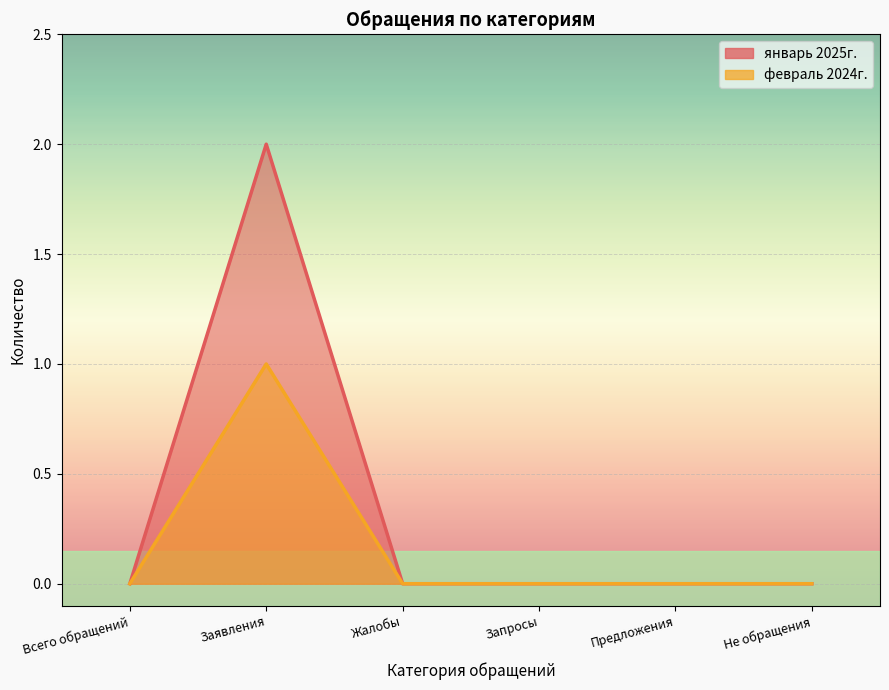

What position from the right is Всего обращений?

6